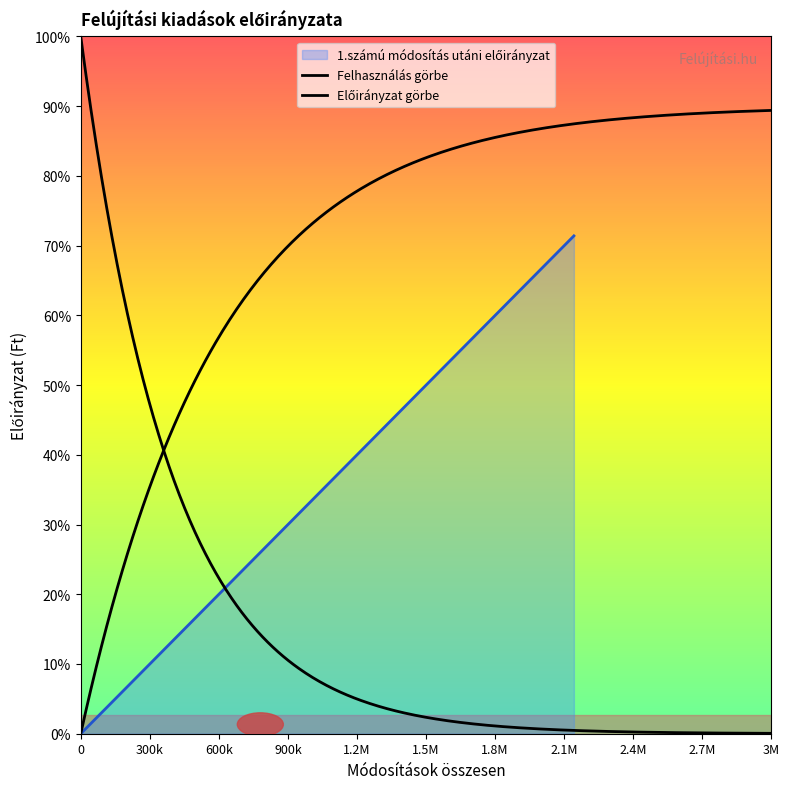

Reading left to right, list all the values displayed in this chart.

0	2142000